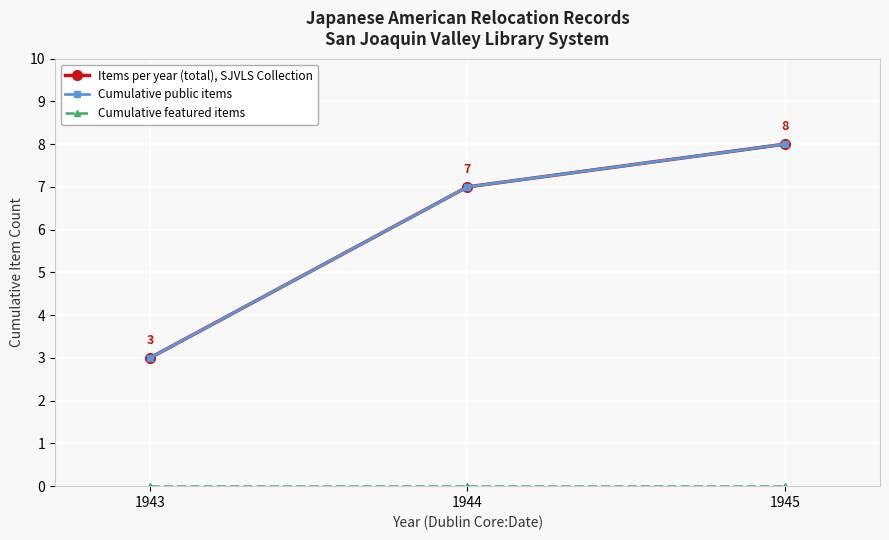

What is the difference between the highest and lowest values at 1944?

7